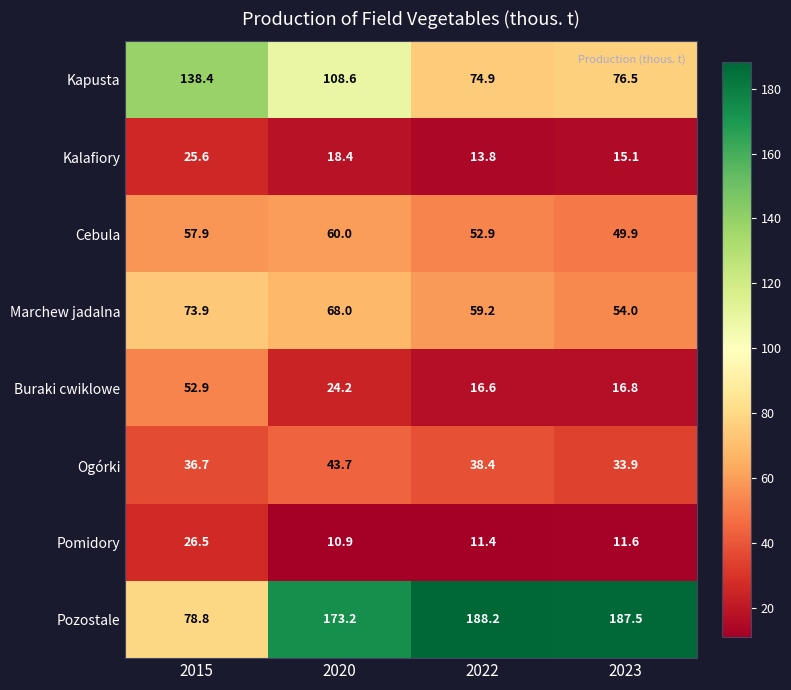

What is the approximate value of Kapusta at 2020?

108.6